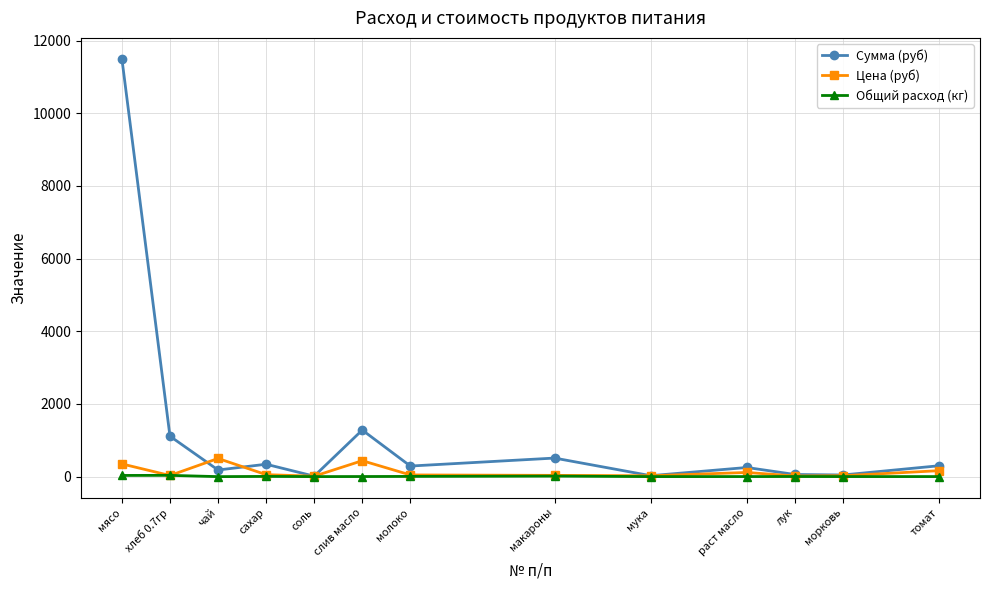

What is the total value across all series at слив масло?

1723.4